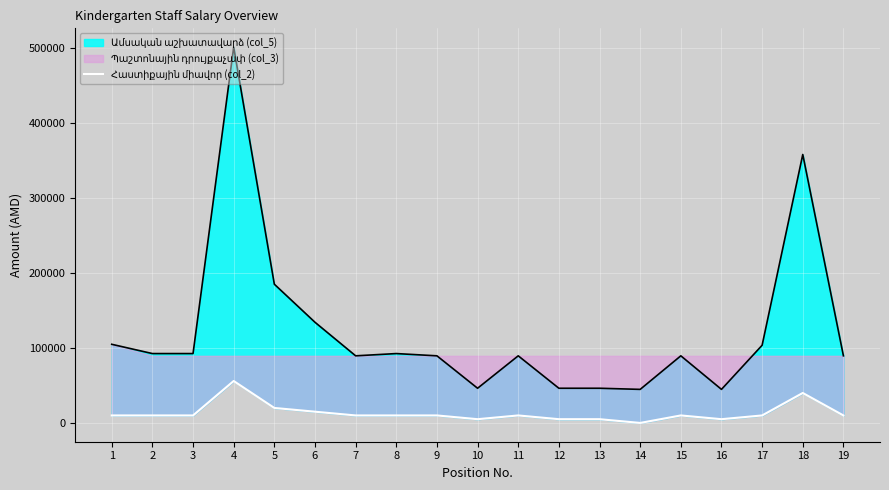

Reading left to right, extract all data points from this chart.

10000	10000	10000	56000	20000	15000	10000	10000	10000	5000	10000	5000	5000	0	10000	5000	10000	40000	10000